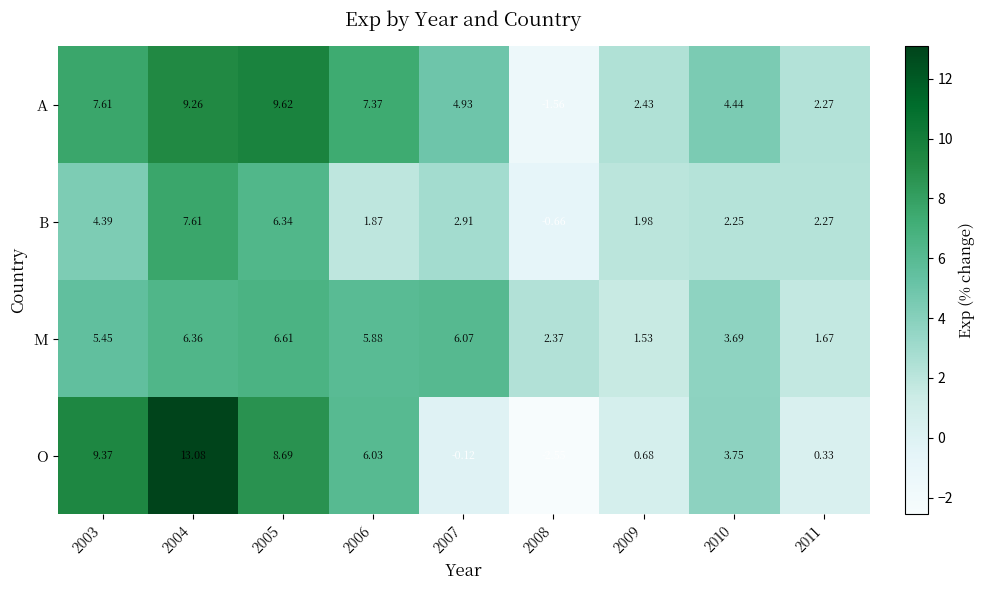

Which series has the largest range (max minus min)?

O